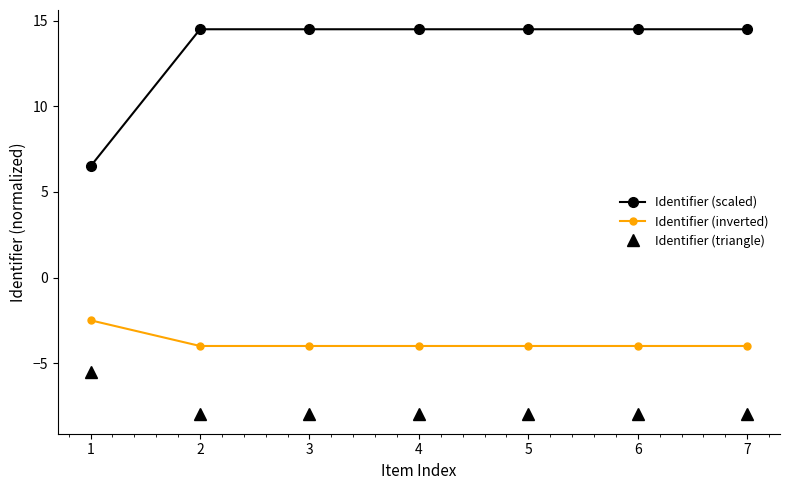

What is the difference between the maximum and minimum values in the Identifier (inverted) series?

1.5